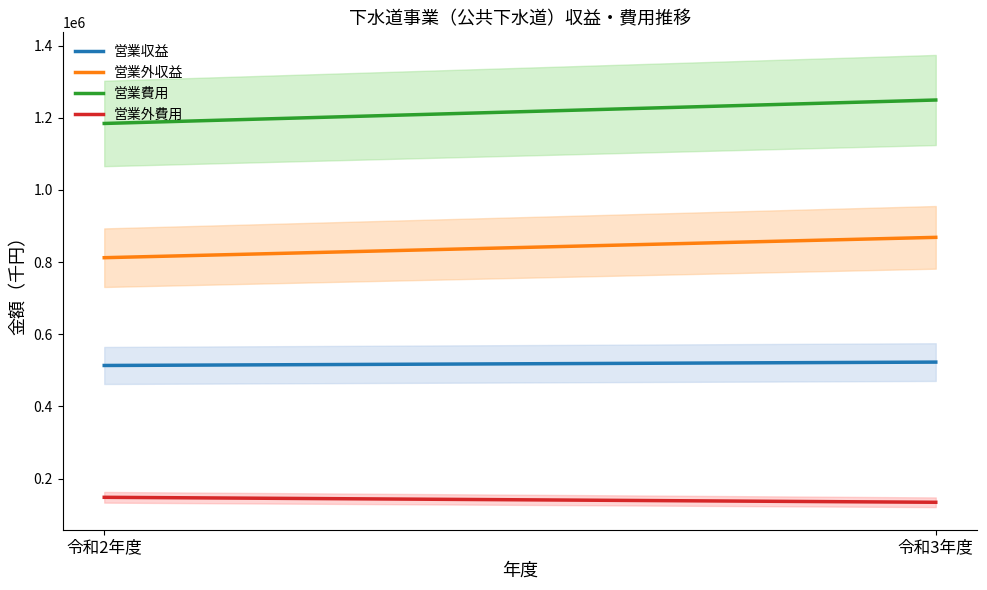

What is the difference between the highest and lowest values at 令和3年度?

1115330